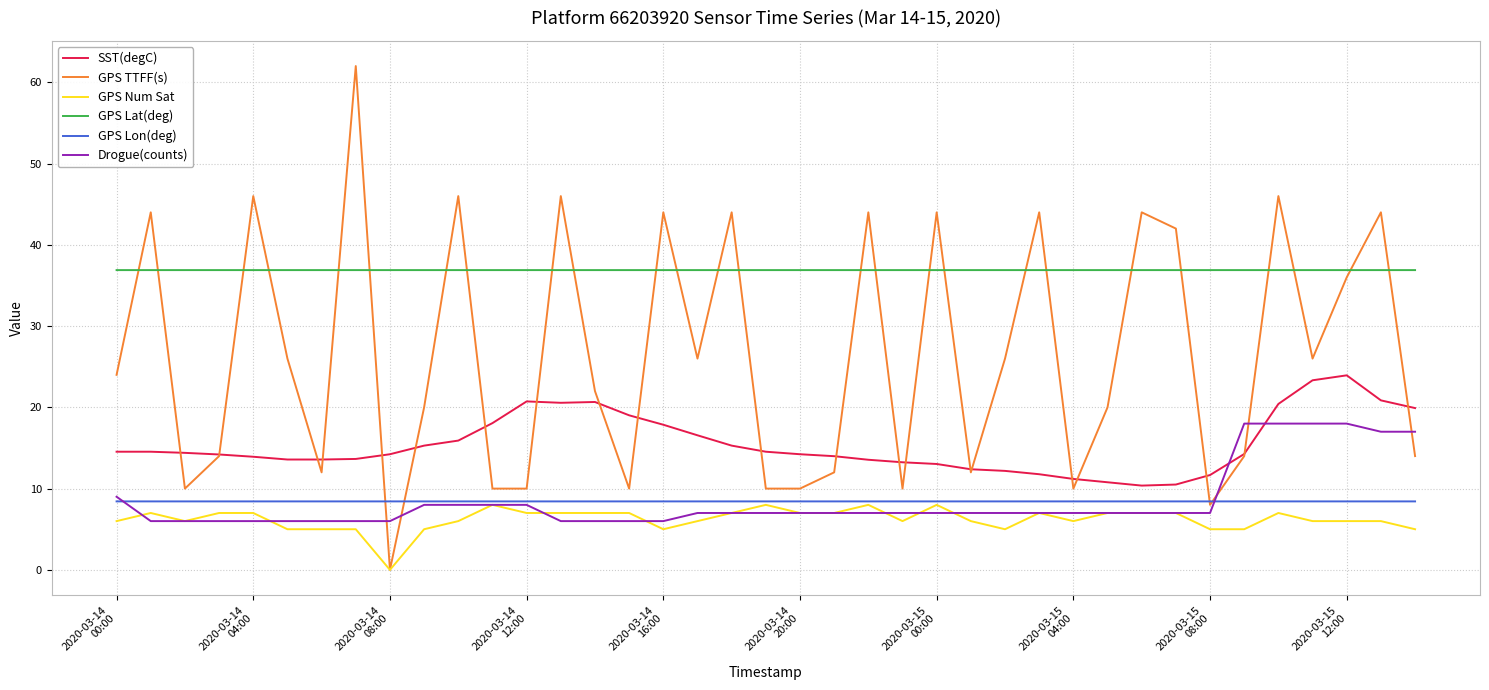

Which series has the largest total across all categories?

GPS Lat(deg)